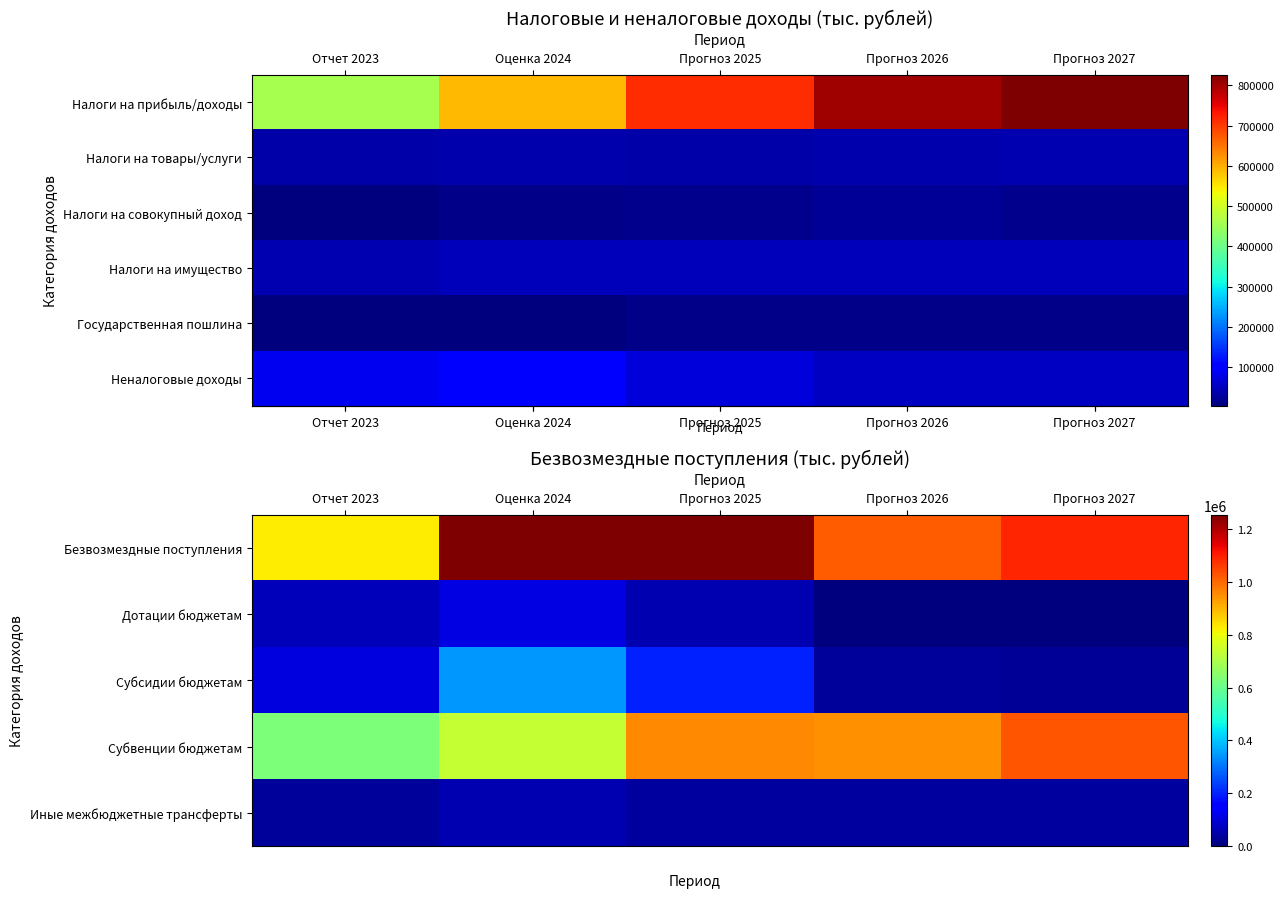

Which series has the largest range (max minus min)?

row_0